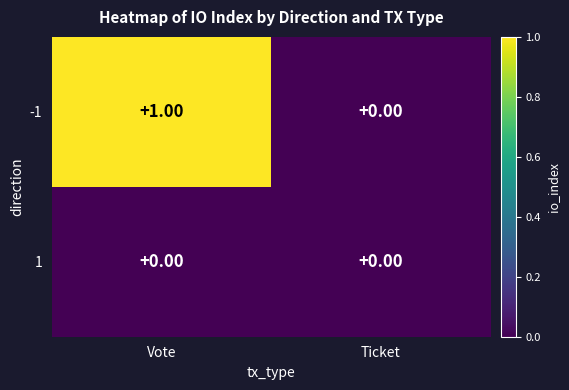

Between Vote and Ticket, which series saw the biggest shift?

-1